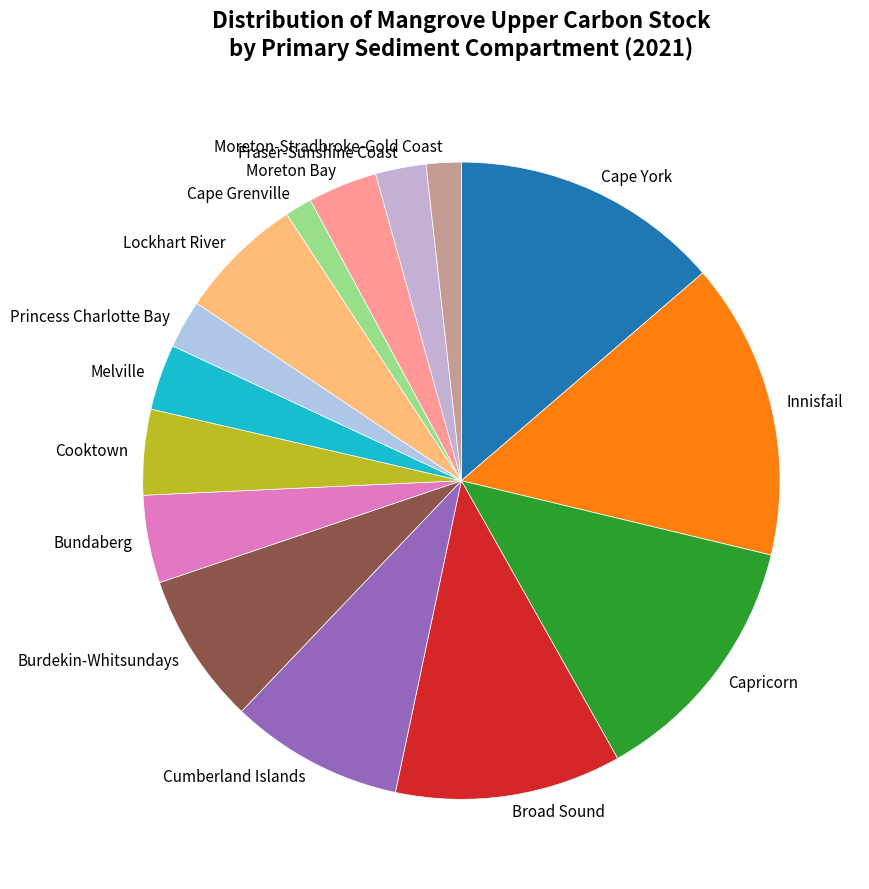

Count the number of slices in the pie.

15